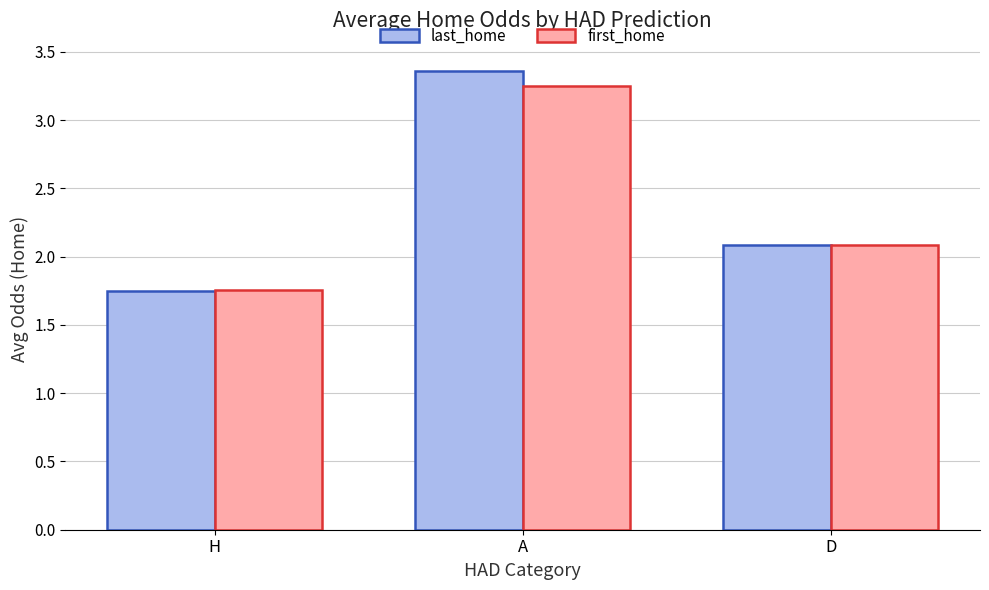

Is it true that first_home equals 1.1 at D?

False